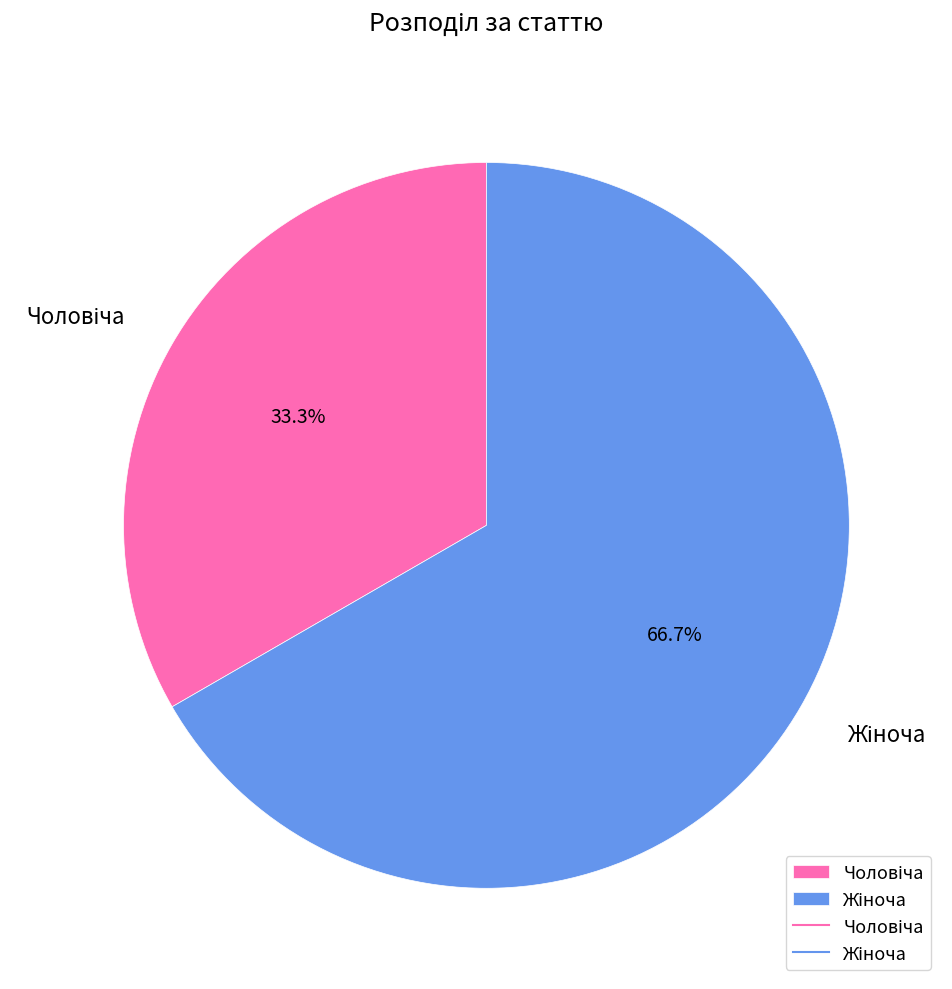

Does any single category account for the majority?

Yes